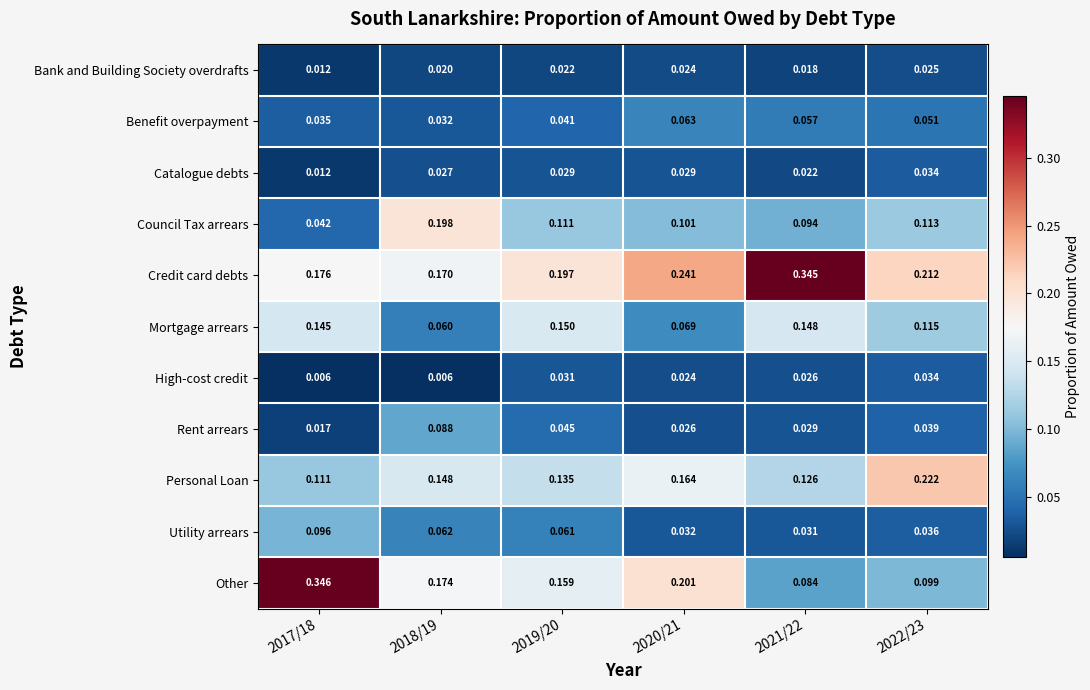

Which series has the widest spread of values?

Other